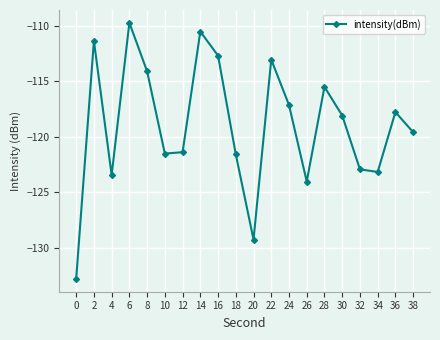

How many values are below -118?

11